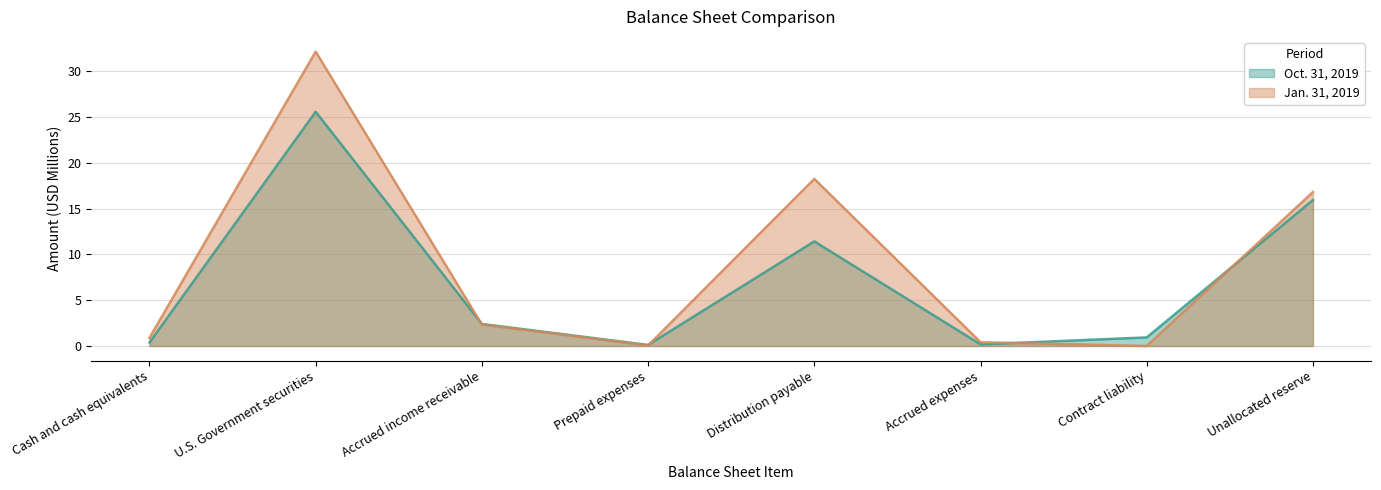

Where is the first local maximum for Jan. 31, 2019?

U.S. Government securities